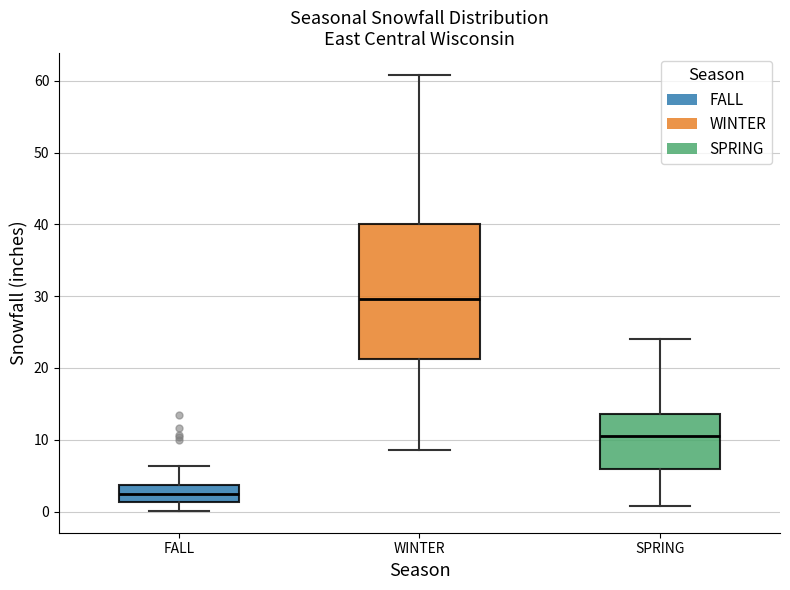

Where does the lower whisker of the box for SPRING end on the y-axis? The values are not printed on the chart, so give them approximately, as read against the axis.

1